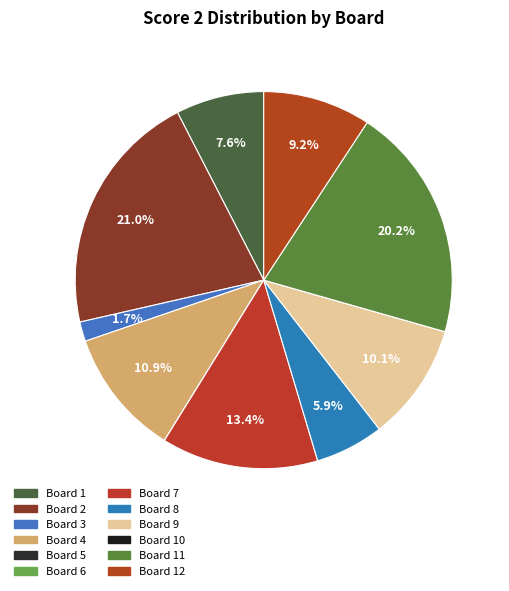

Rank the categories by value from highest to lowest.

2, 11, 7, 4, 9, 12, 1, 8, 3, 5, 6, 10